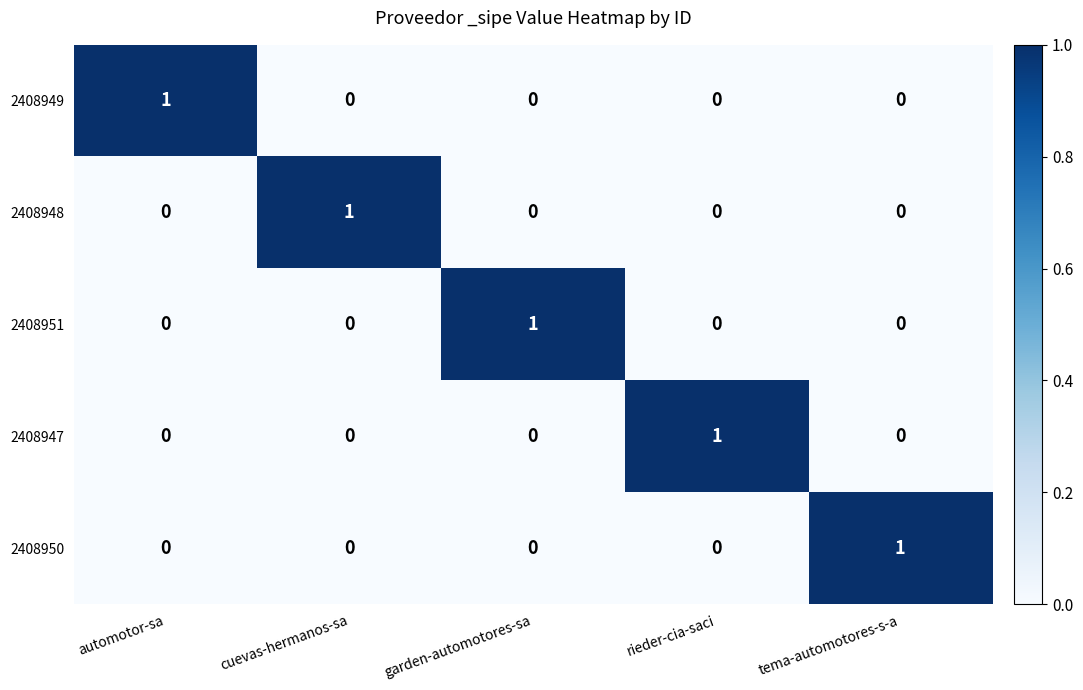

At how many categories does at least one series exceed 0?

5